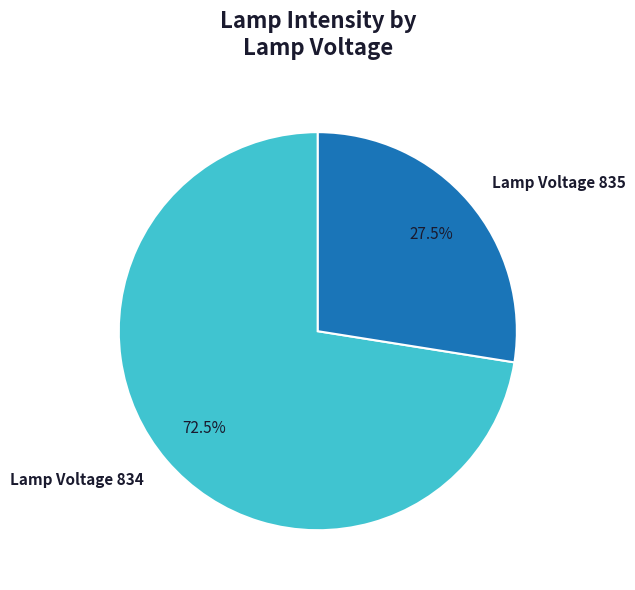

Is there any slice that represents more than half of the pie?

Yes